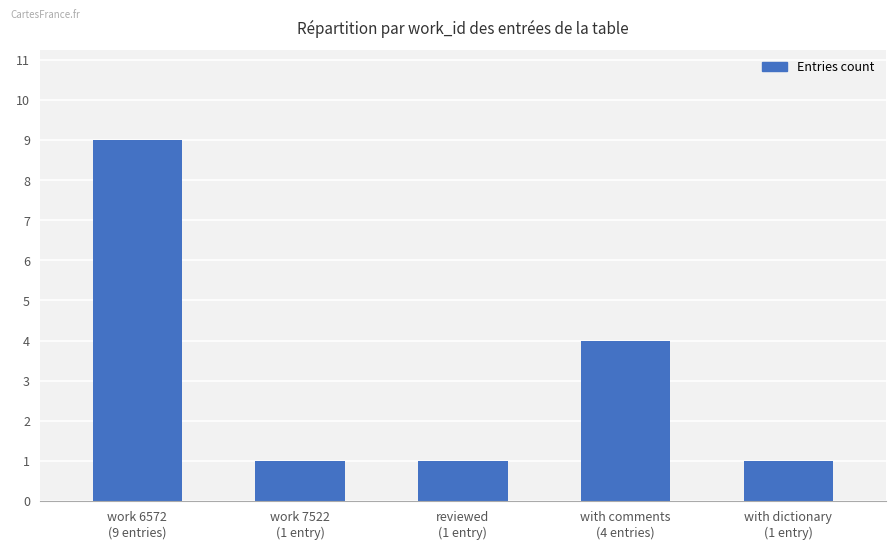

What is the difference between the second highest and minimum values?

3